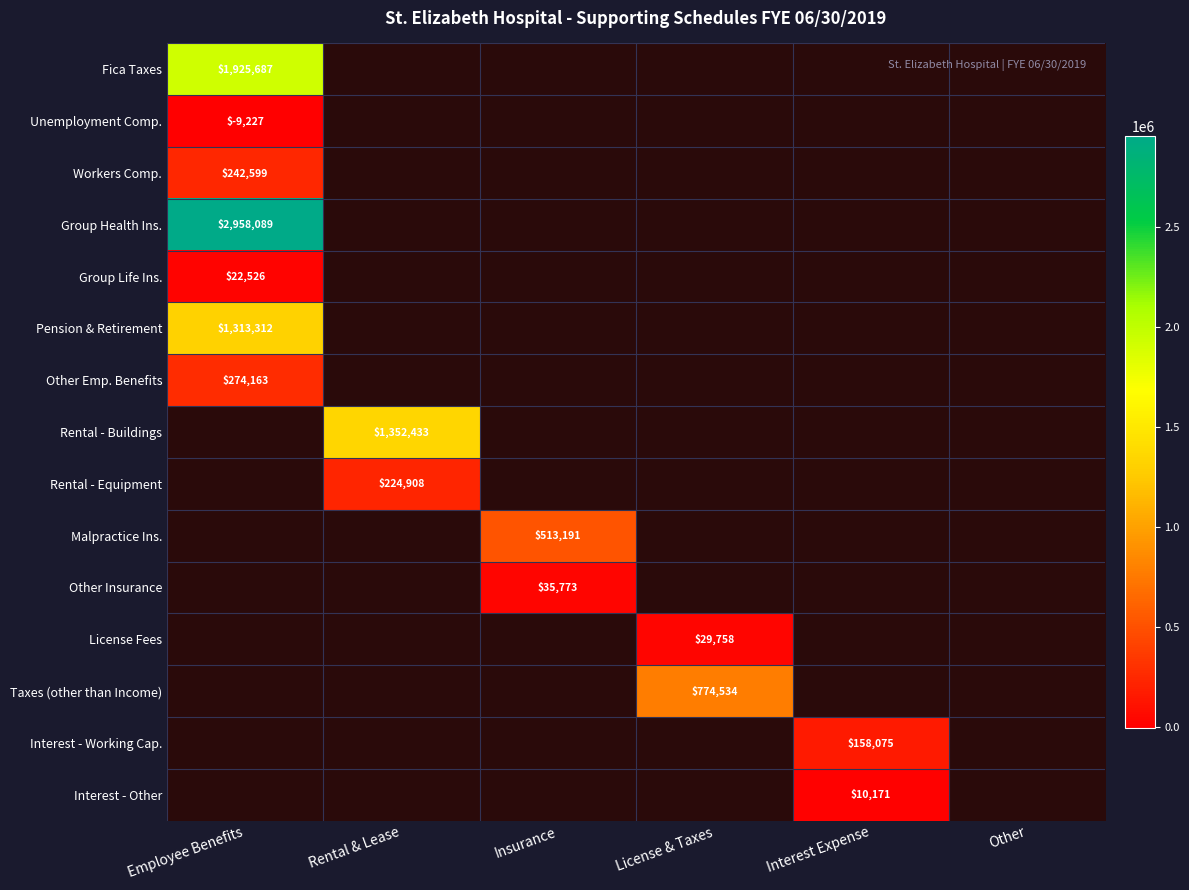

What is the highest value of the Taxes (other than Income) series?

774534.0